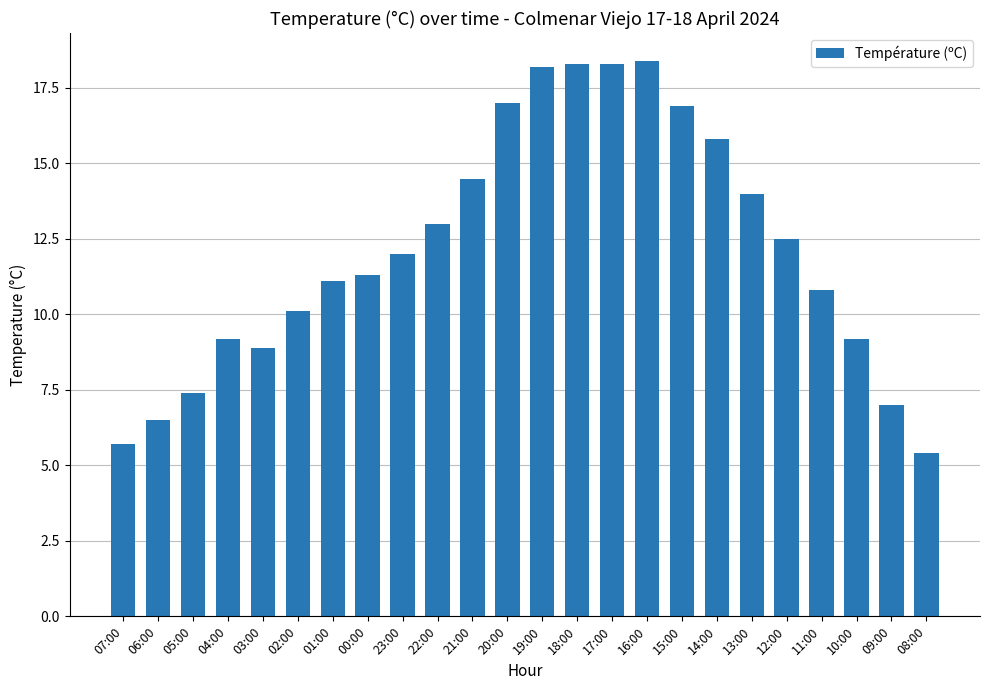

How many data points does each series have?

24